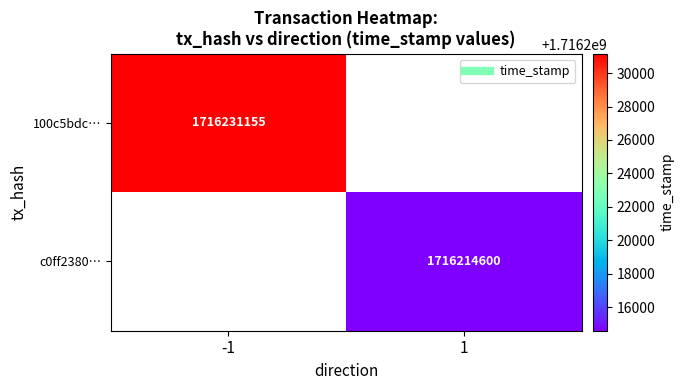

The 100c5bdc… series shows 1716231155.0 at -1. True or false?

True